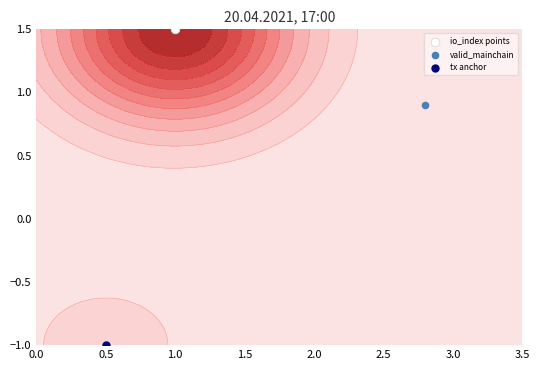

The value at 1.0 is 1.0. True or false?

False